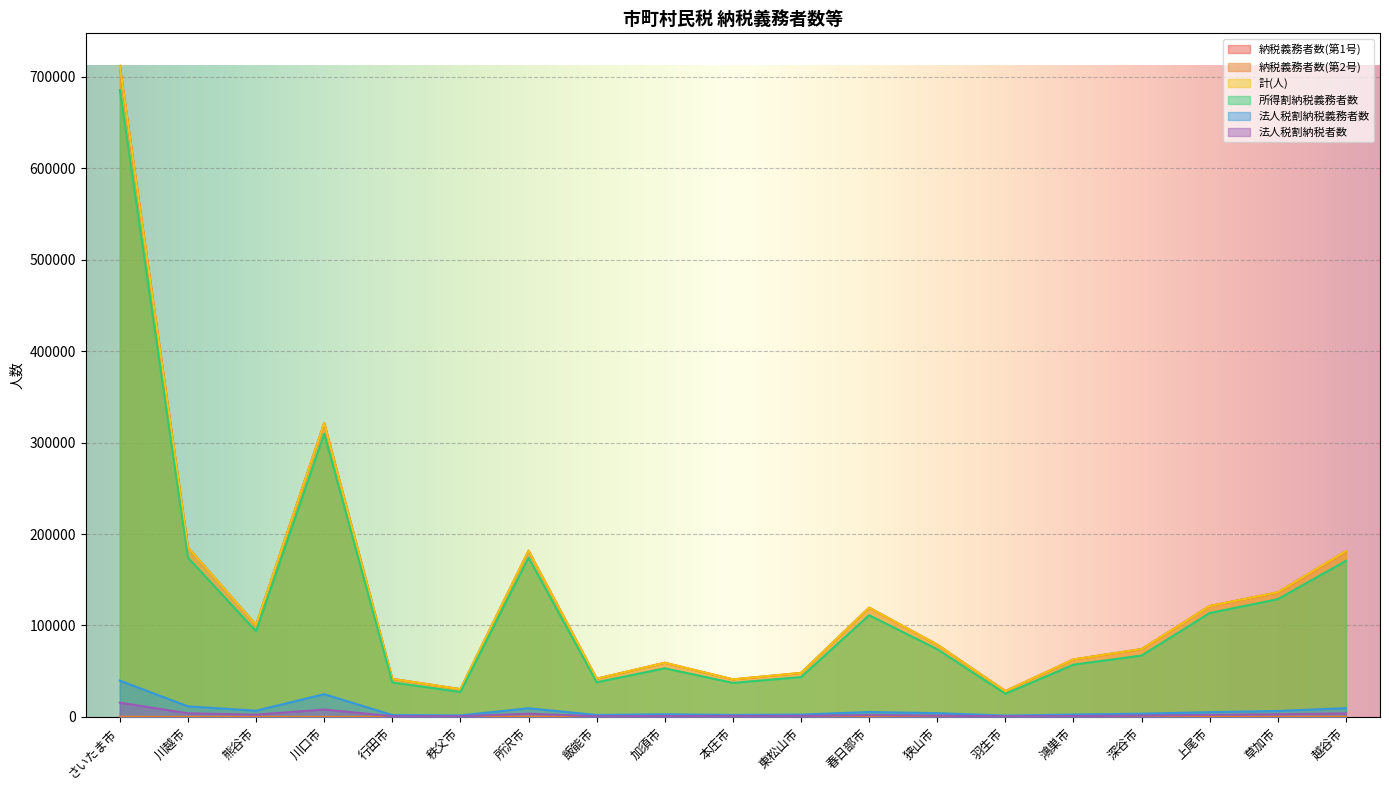

True or false: 法人税割納税者数 and 所得割納税義務者数 intersect in this chart.

False